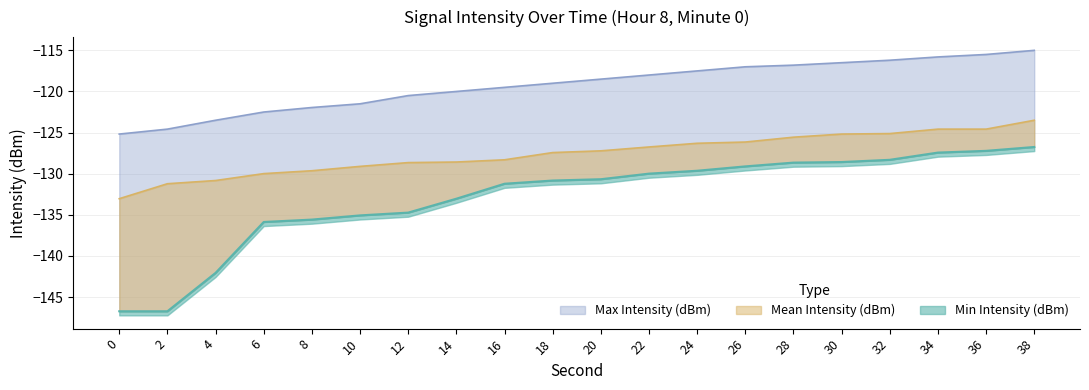

Which series has the largest total across all categories?

Max Intensity (dBm)